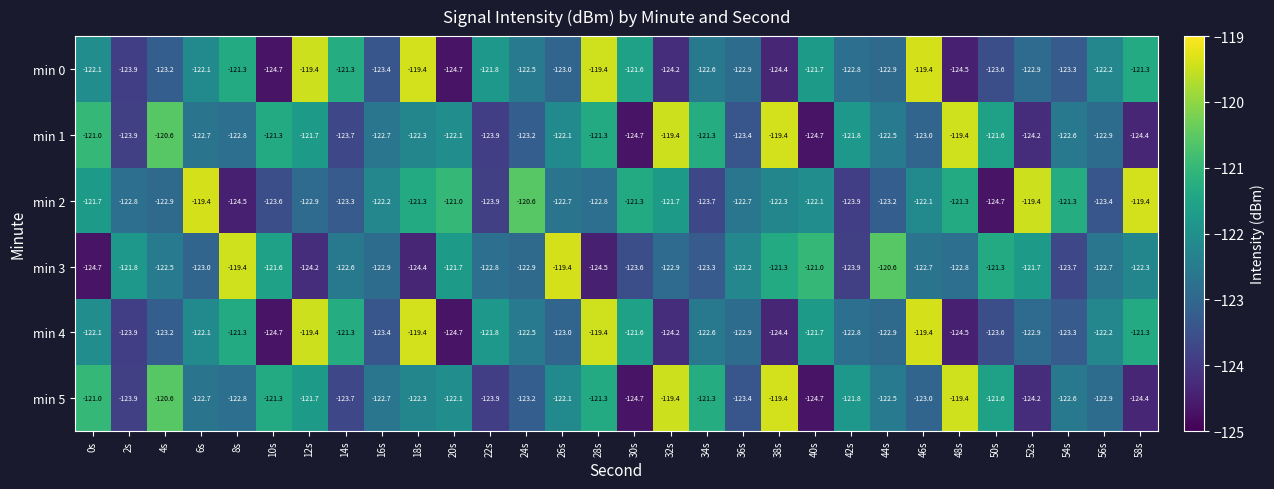

True or false: min 2 has a value of -54.8 at 6s.

False